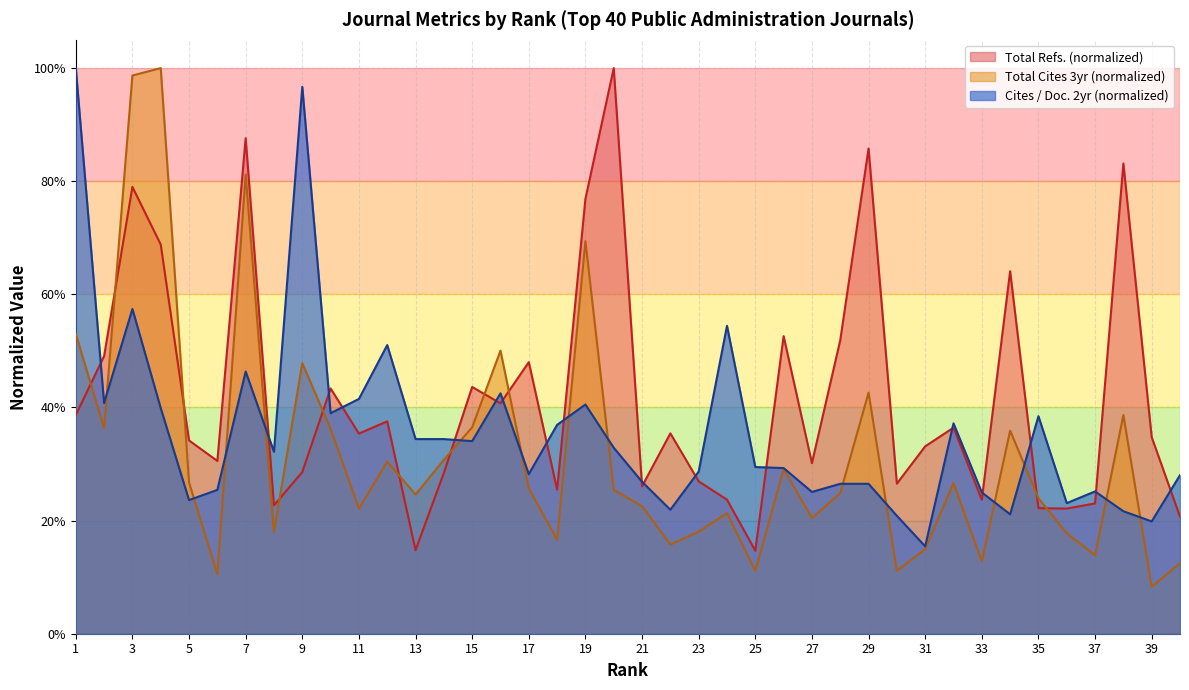

Read the Total Refs. value at 14.

0.3